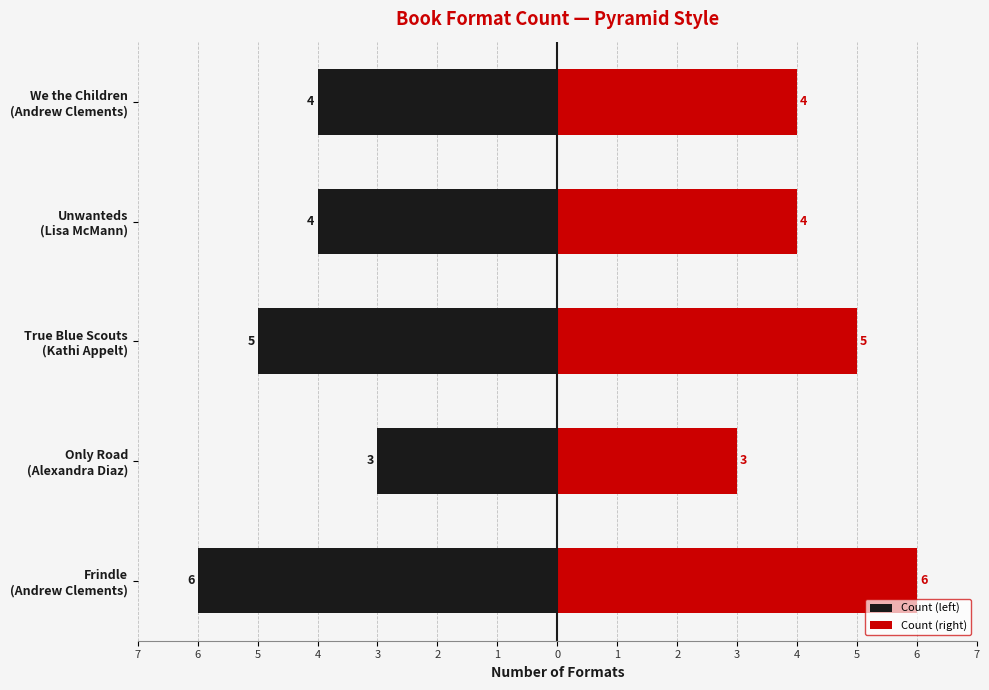

Does the chart contain stacked bars?

No